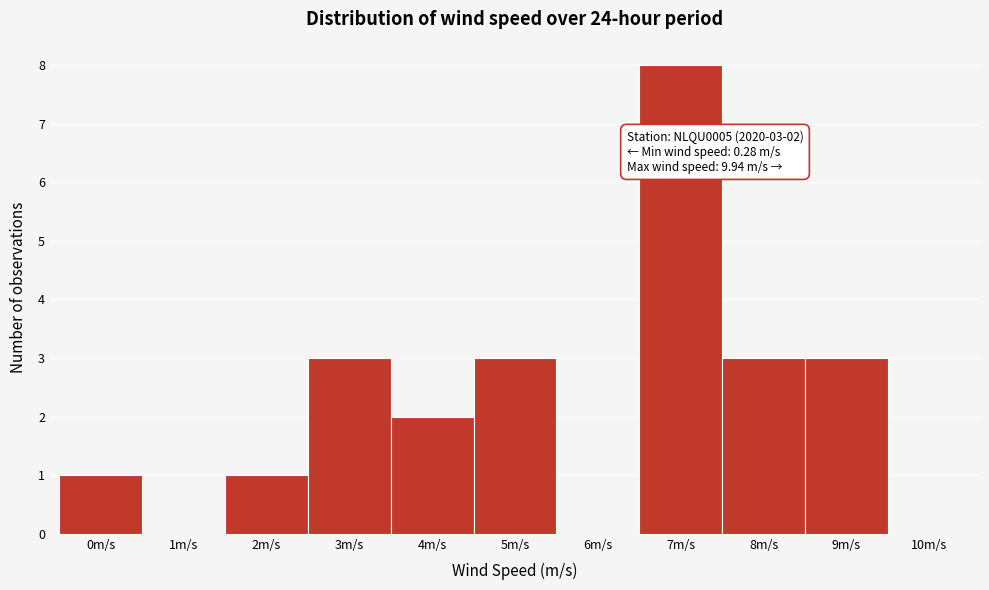

Reading right to left, transcribe all the data shown in this chart.

10m/s=0	9m/s=3	8m/s=3	7m/s=8	6m/s=0	5m/s=3	4m/s=2	3m/s=3	2m/s=1	1m/s=0	0m/s=1